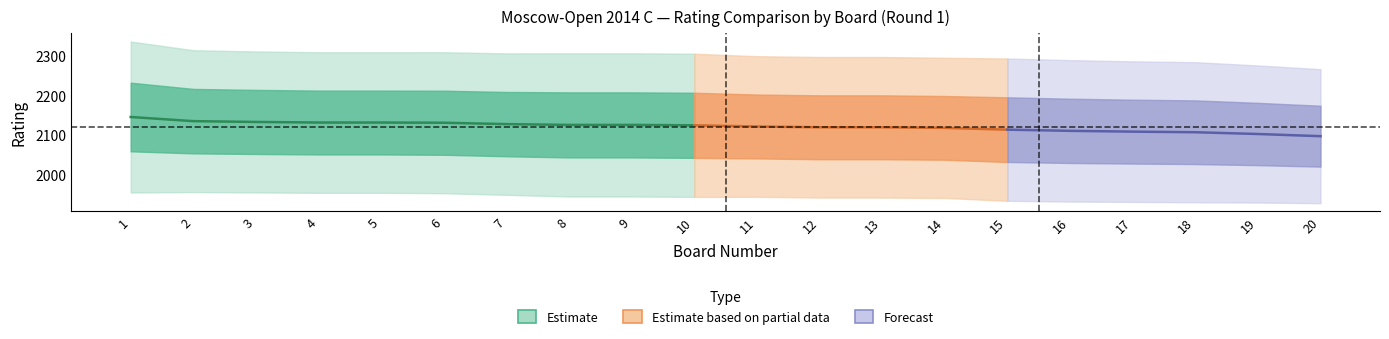

How many categories are shown in the chart?

20